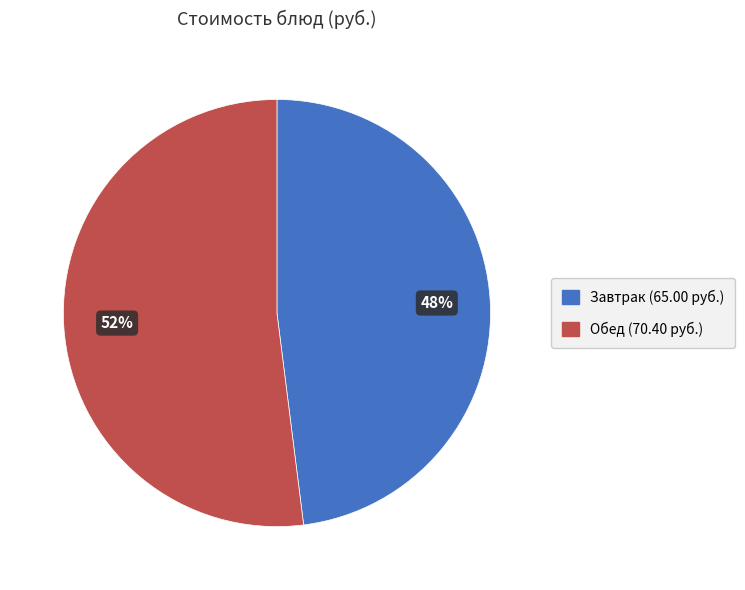

Is there any slice that represents more than half of the pie?

Yes